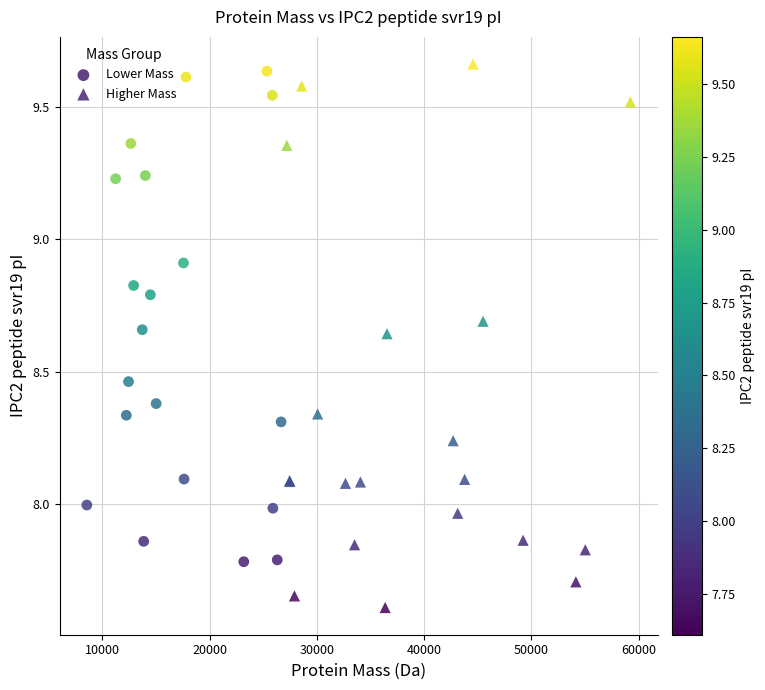

Which series has the widest spread of Y values?

Higher Mass